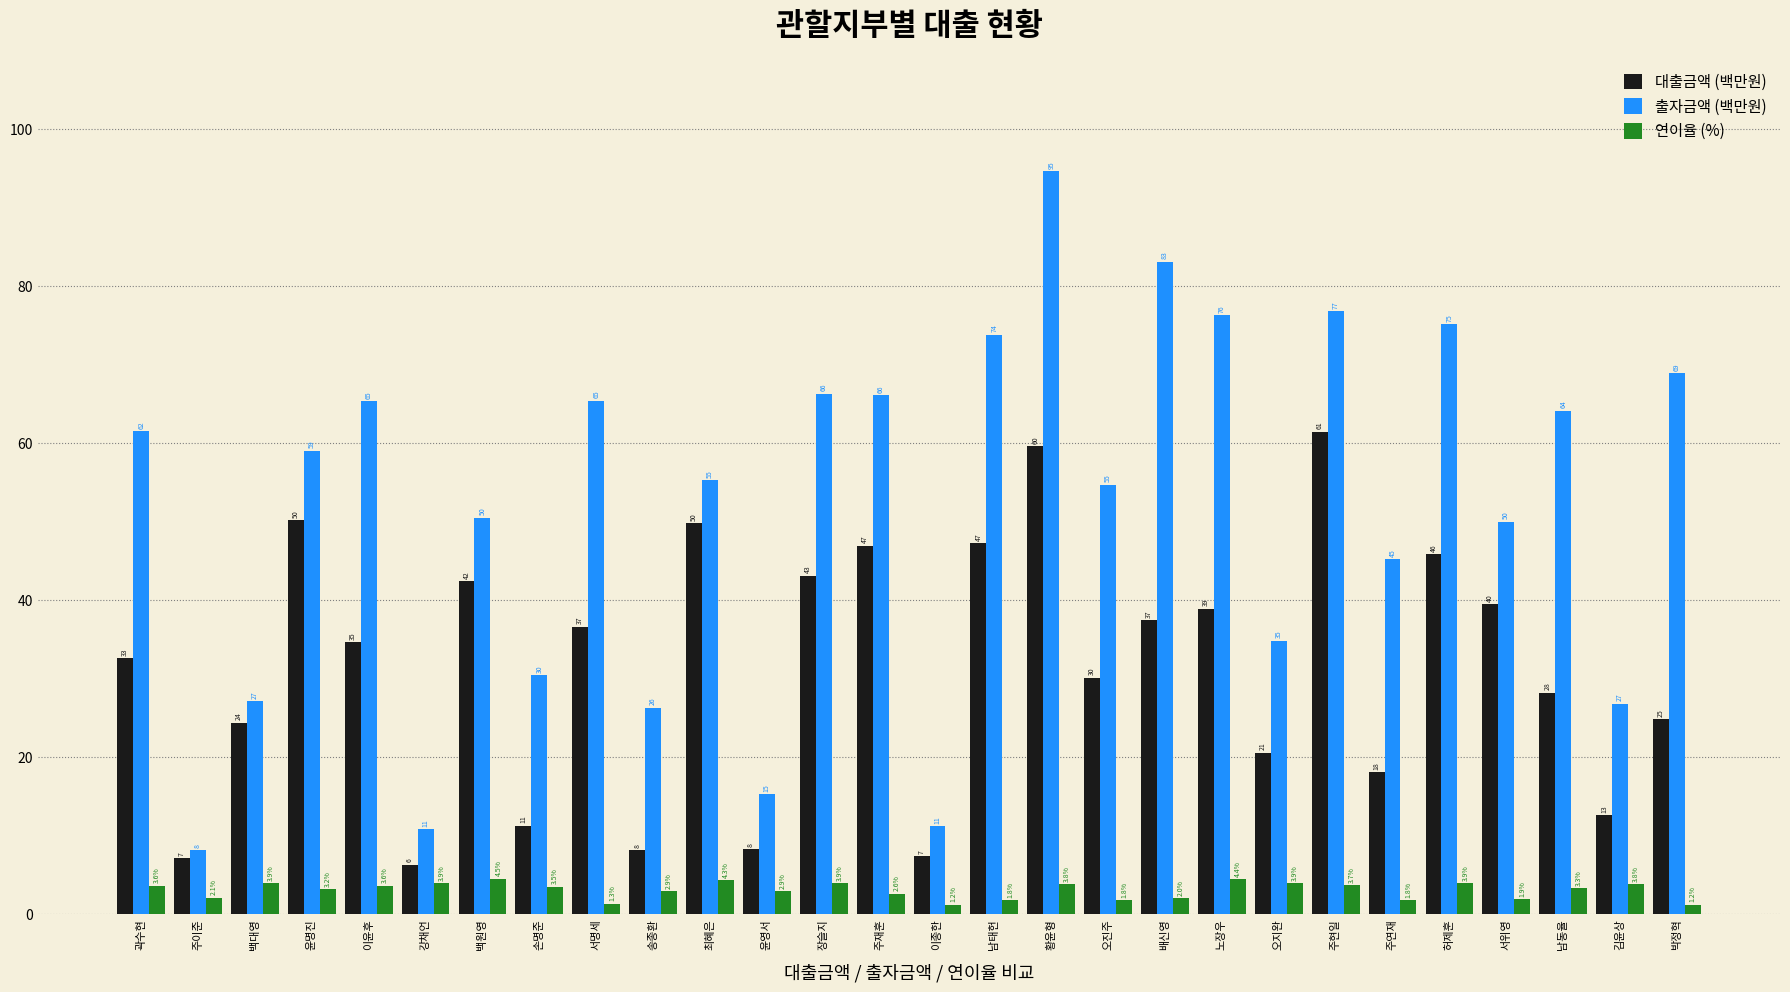

How many bars are there in total?

84